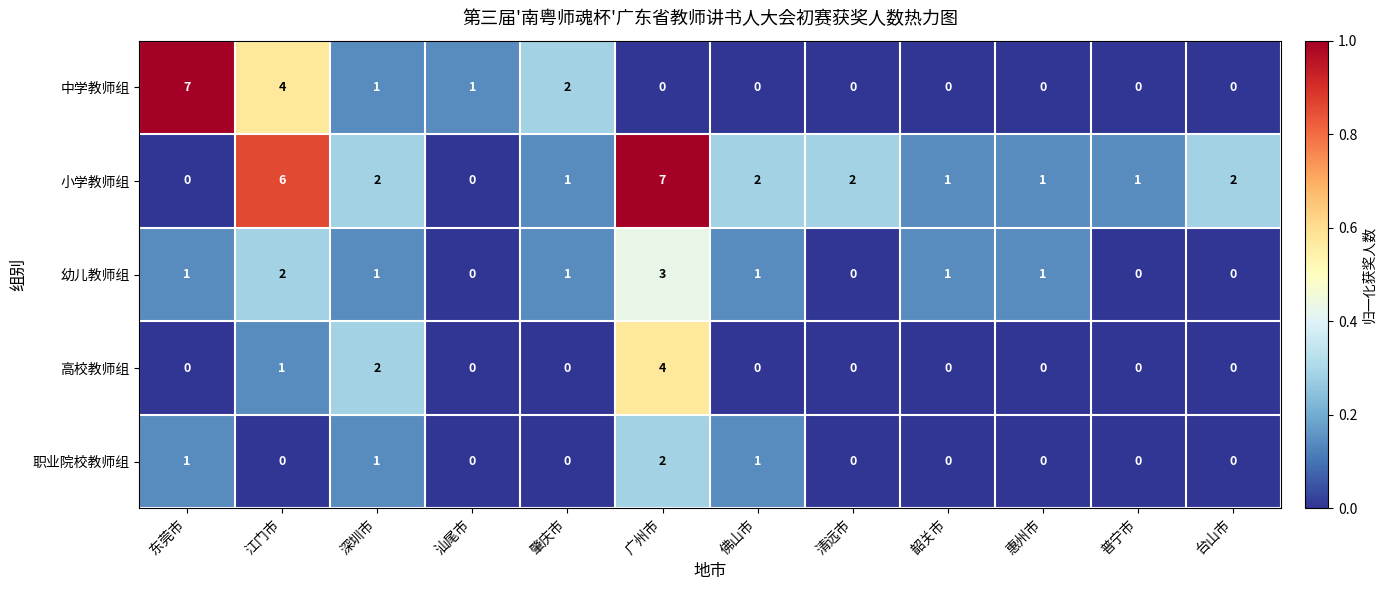

The value of 中学教师组 at 普宁市 is 0. True or false?

True